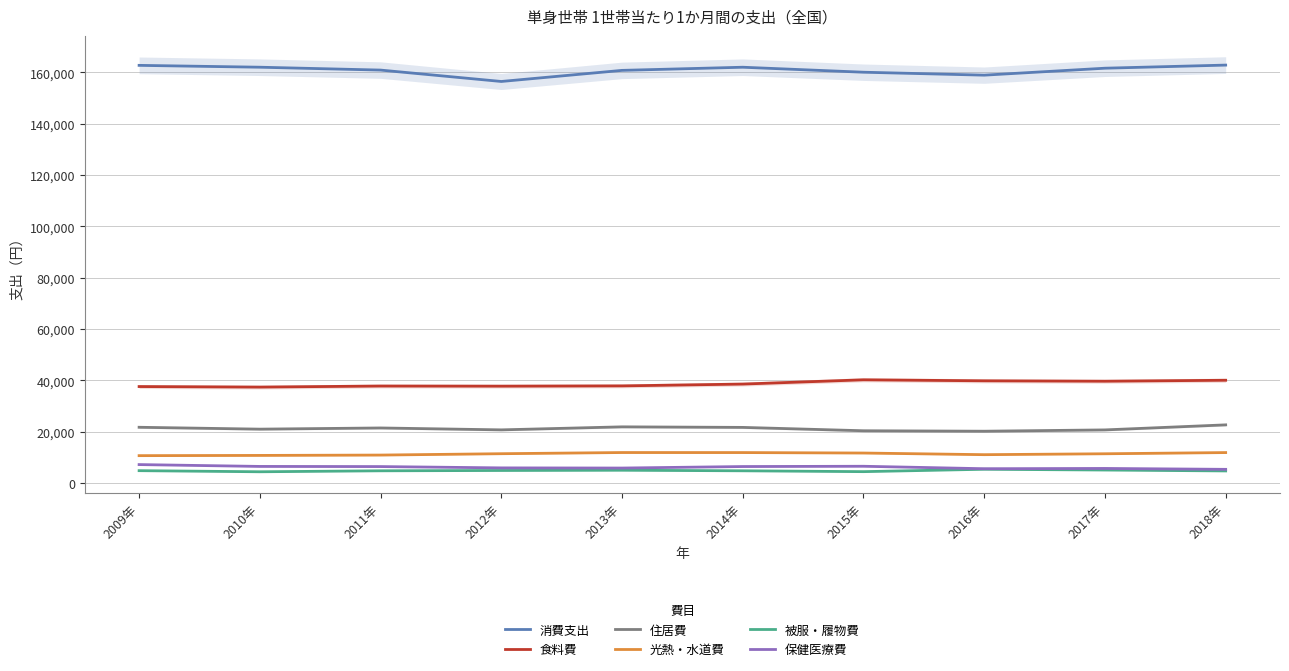

What is the difference between the maximum and minimum values in the 消費支出 series?

6383